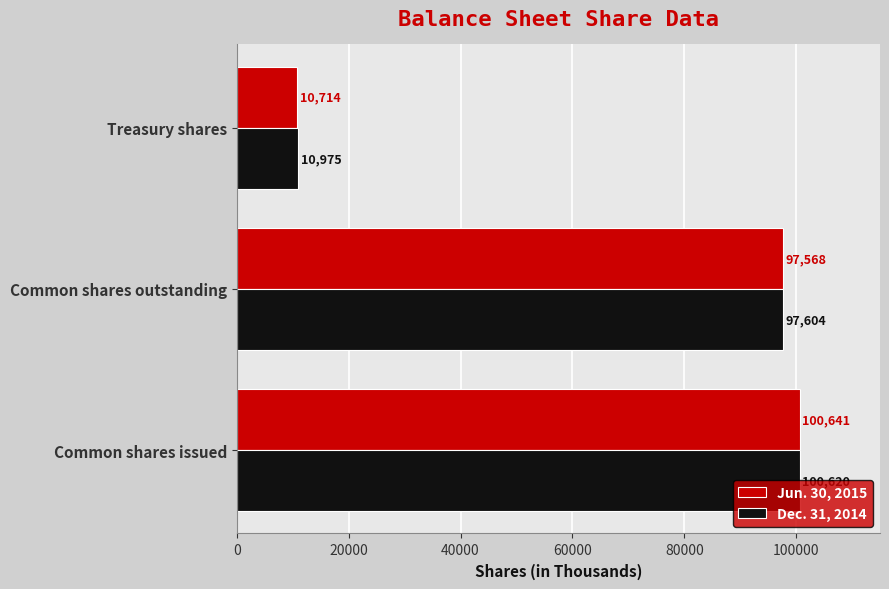

What is the total value across all series at Common shares issued?

201261